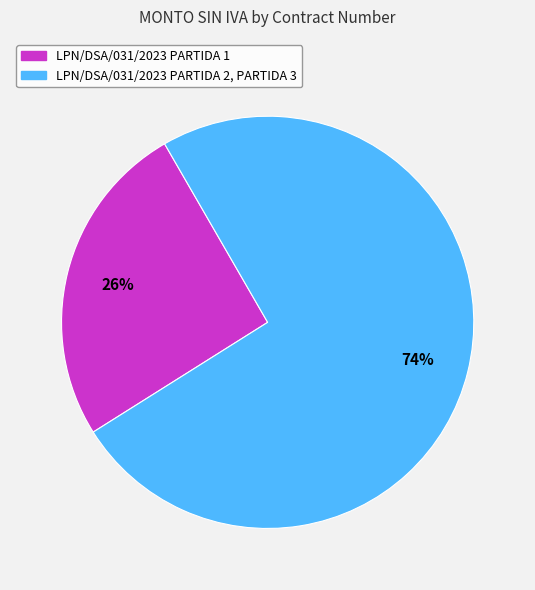

How many segments does this pie chart have?

2